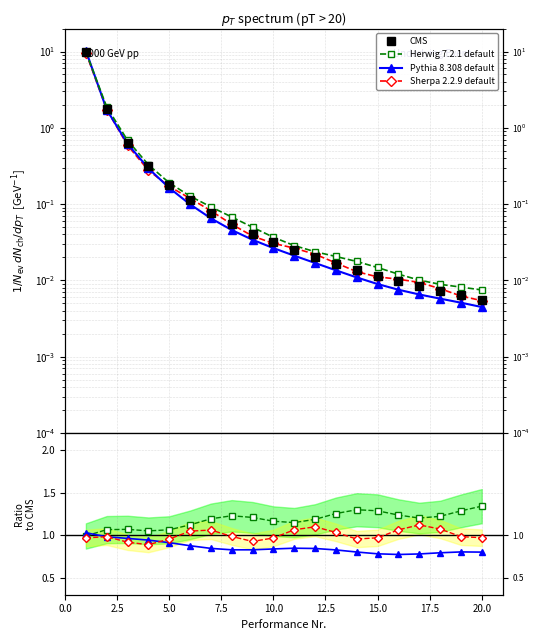

How many intersections are there between CMS and Pythia 8.308 default?

1